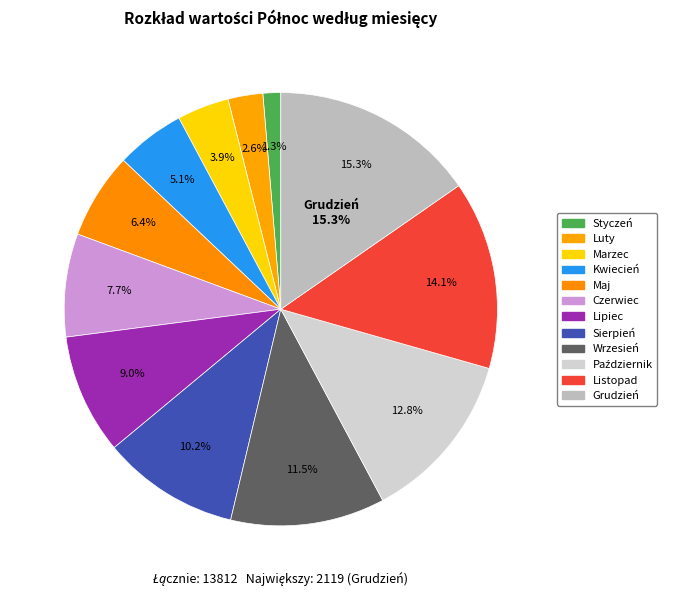

What is the largest slice in the pie chart?

Grudzień